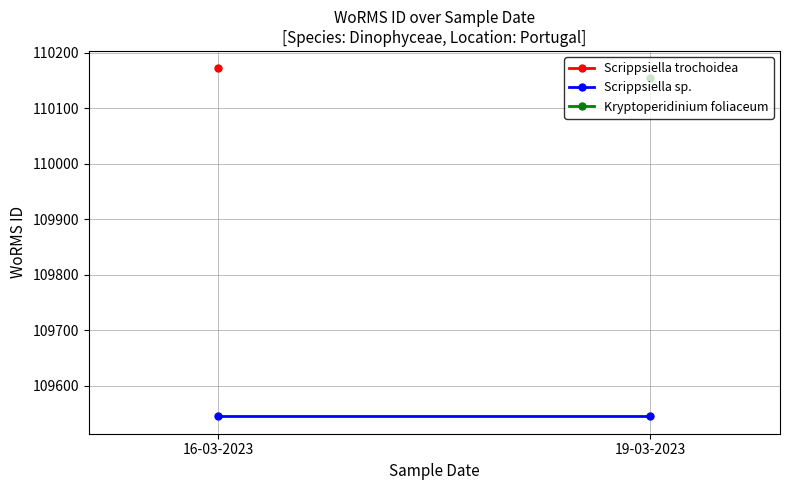

Reading left to right, list all the values displayed in this chart.

16-03-2023=110172	16-03-2023=109545	19-03-2023=110154	19-03-2023=109545